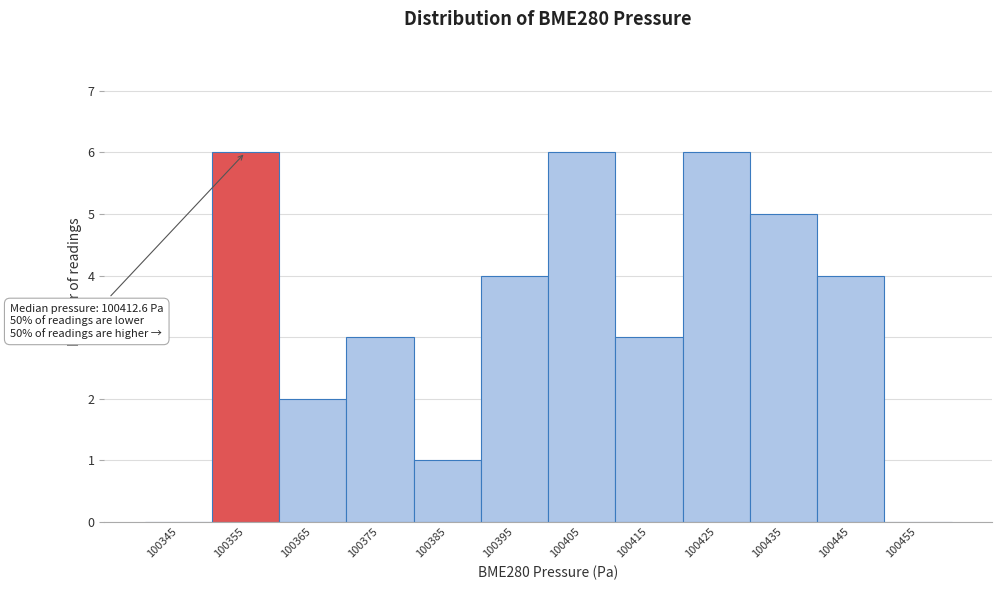

Reading left to right, extract all data points from this chart.

100345=0	100355=6	100365=2	100375=3	100385=1	100395=4	100405=6	100415=3	100425=6	100435=5	100445=4	100455=0